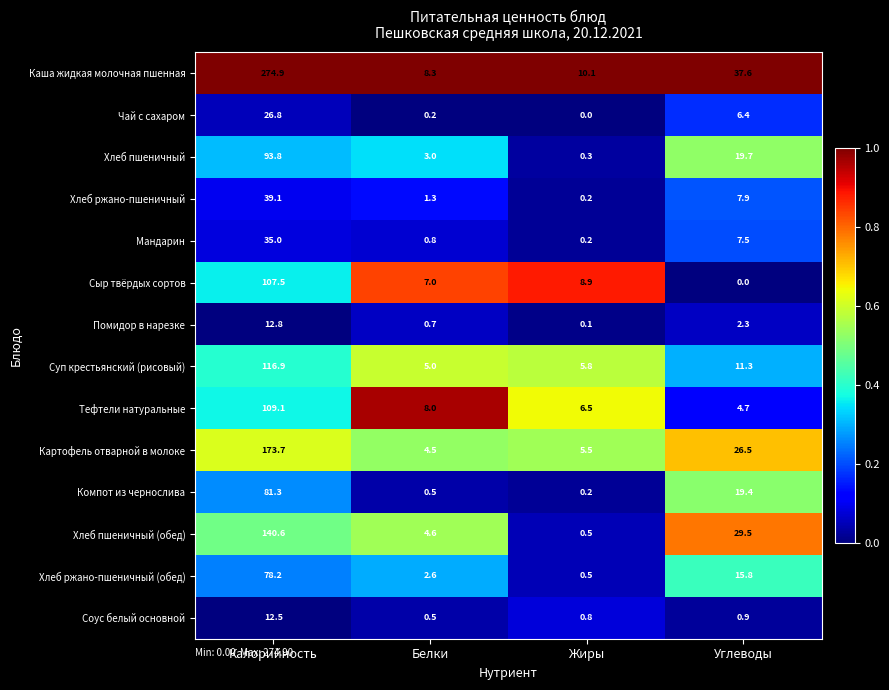

What is the spread (max minus min) of values at Белки?

8.1